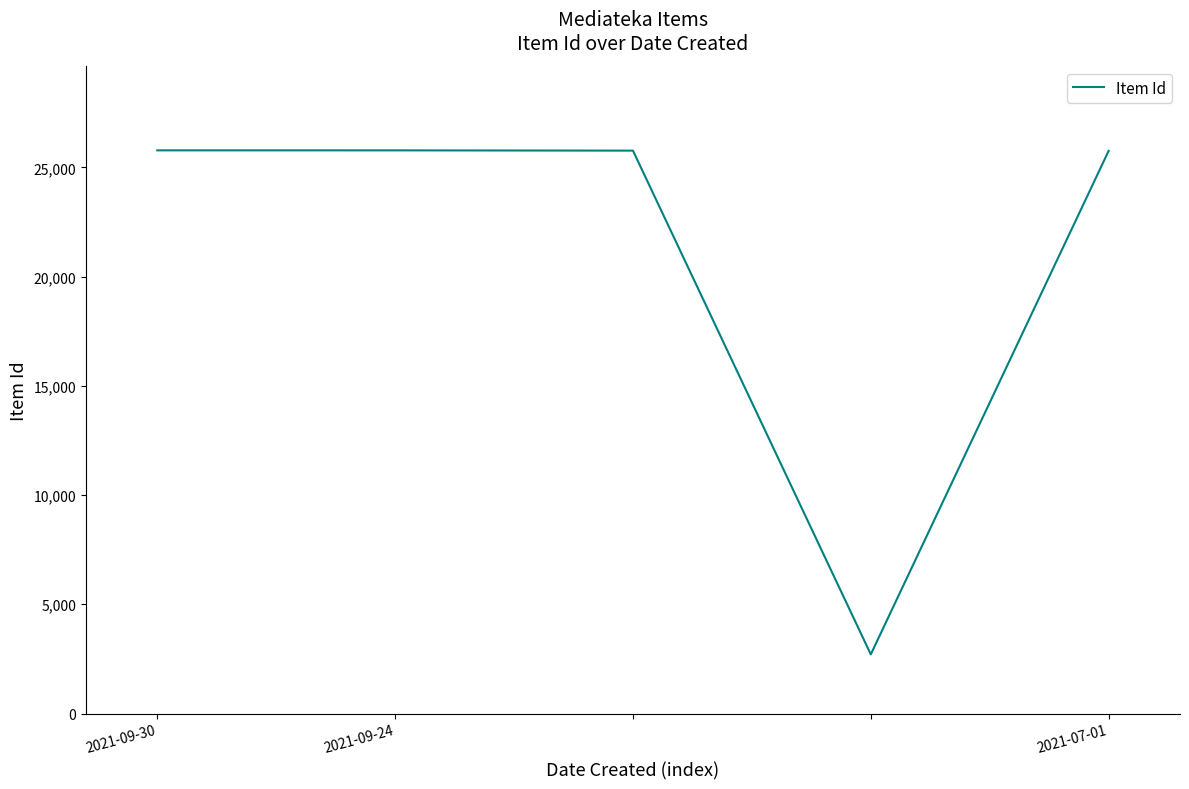

What is the average value?

21156